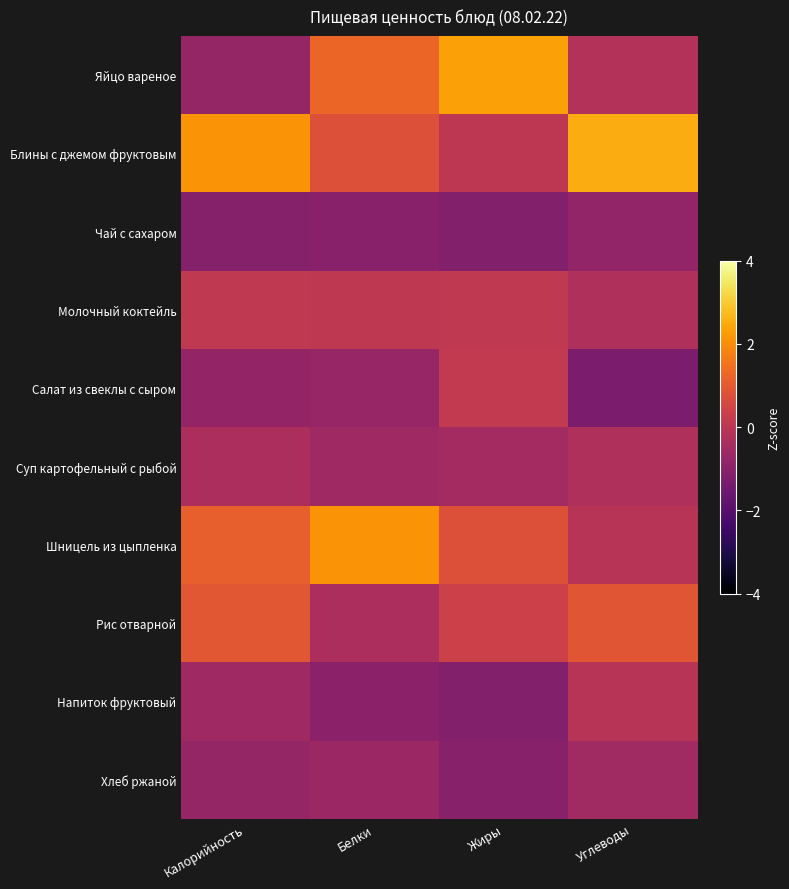

Reading left to right, what are all the values shown in this chart?

Яйцо вареное: Калорийность=-0.8	Белки=1.3	Жиры=2.3	Углеводы=-0.2
Блины с джемом фруктовым: Калорийность=2.1	Белки=0.8	Жиры=0.0	Углеводы=2.5
Чай с сахаром: Калорийность=-1.1	Белки=-1.0	Жиры=-1.1	Углеводы=-0.8
Молочный коктейль: Калорийность=0.1	Белки=0.1	Жиры=0.1	Углеводы=-0.2
Салат из свеклы с сыром: Калорийность=-0.8	Белки=-0.7	Жиры=0.1	Углеводы=-1.3
Суп картофельный с рыбой: Калорийность=-0.3	Белки=-0.6	Жиры=-0.5	Углеводы=-0.3
Шницель из цыпленка: Калорийность=1.1	Белки=2.1	Жиры=0.8	Углеводы=-0.1
Рис отварной: Калорийность=1.0	Белки=-0.3	Жиры=0.4	Углеводы=0.9
Напиток фруктовый: Калорийность=-0.6	Белки=-1.0	Жиры=-1.1	Углеводы=-0.1
Хлеб ржаной: Калорийность=-0.8	Белки=-0.6	Жиры=-1.0	Углеводы=-0.5